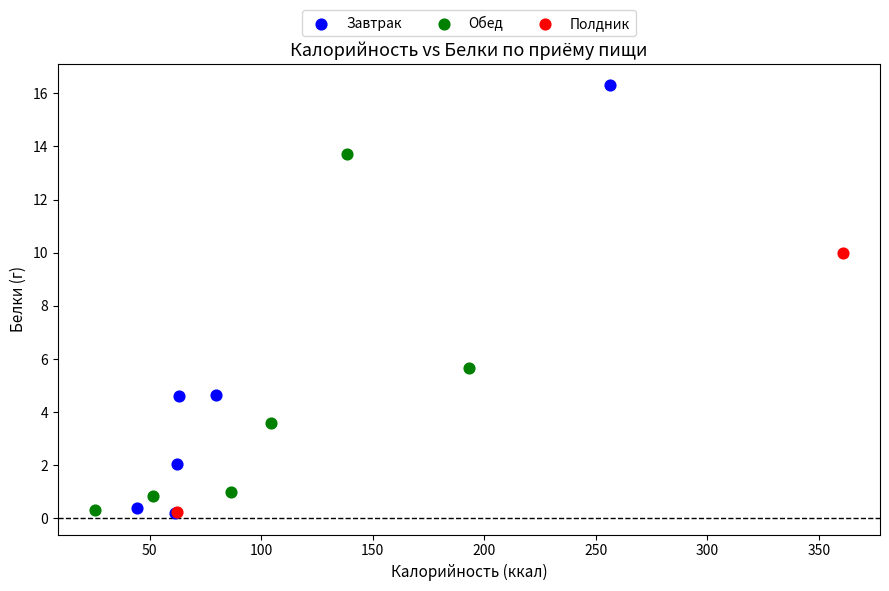

What are all the series names shown in the legend?

Завтрак, Обед, Полдник